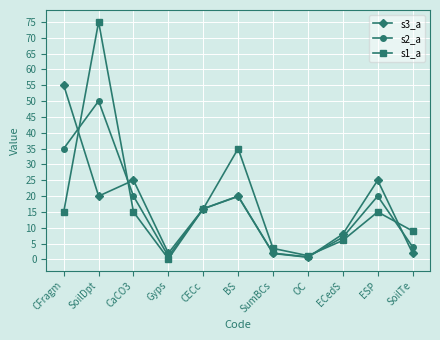

Is this an area chart (filled region under the line)?

No